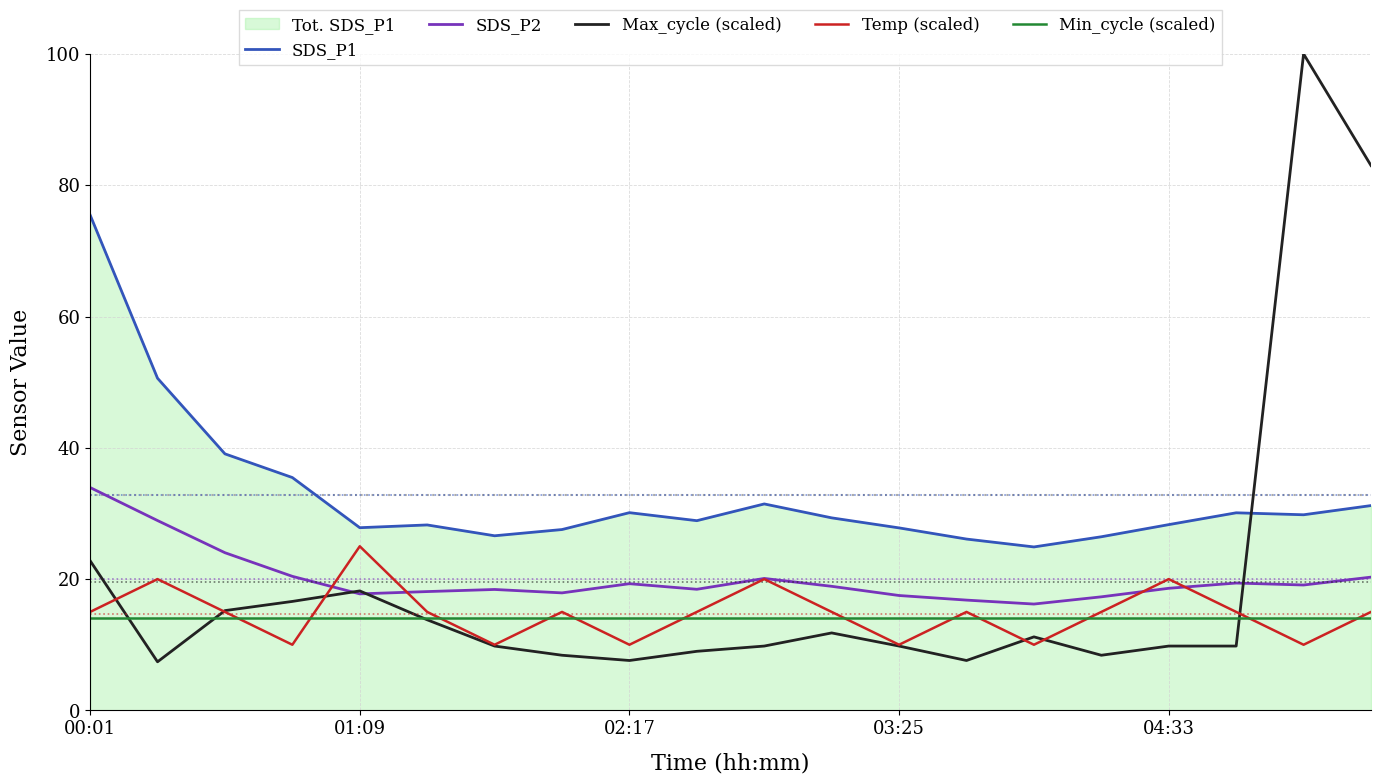

True or false: SDS_P1 and Min_cycle (scaled) intersect in this chart.

False